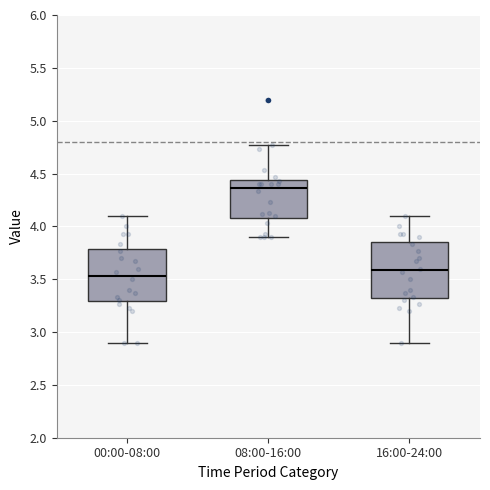

Reading left to right, transcribe this box plot: for each box, give where its median line is, the range the box spans, and where its two whiskers end, as read against the y-axis. The values are not printed on the chart, so give them approximately, as read against the axis.

00:00-08:00: median 3.55, box 3.30 to 3.80, whiskers 2.90 to 4.10
08:00-16:00: median 4.35, box 4.10 to 4.45, whiskers 3.90 to 4.75
16:00-24:00: median 3.60, box 3.30 to 3.85, whiskers 2.90 to 4.10